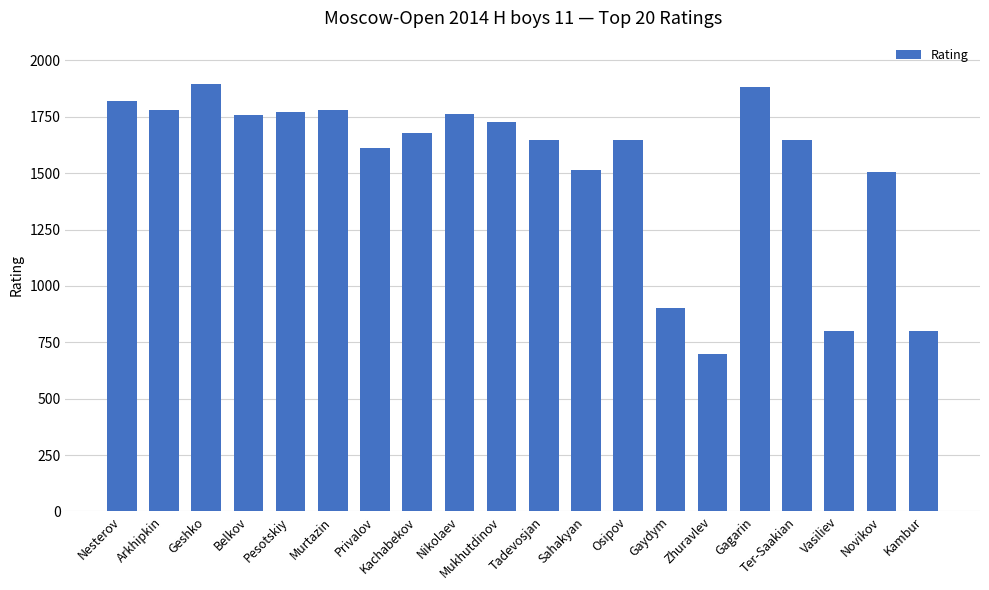

What is the difference between the second highest and minimum values?

1183